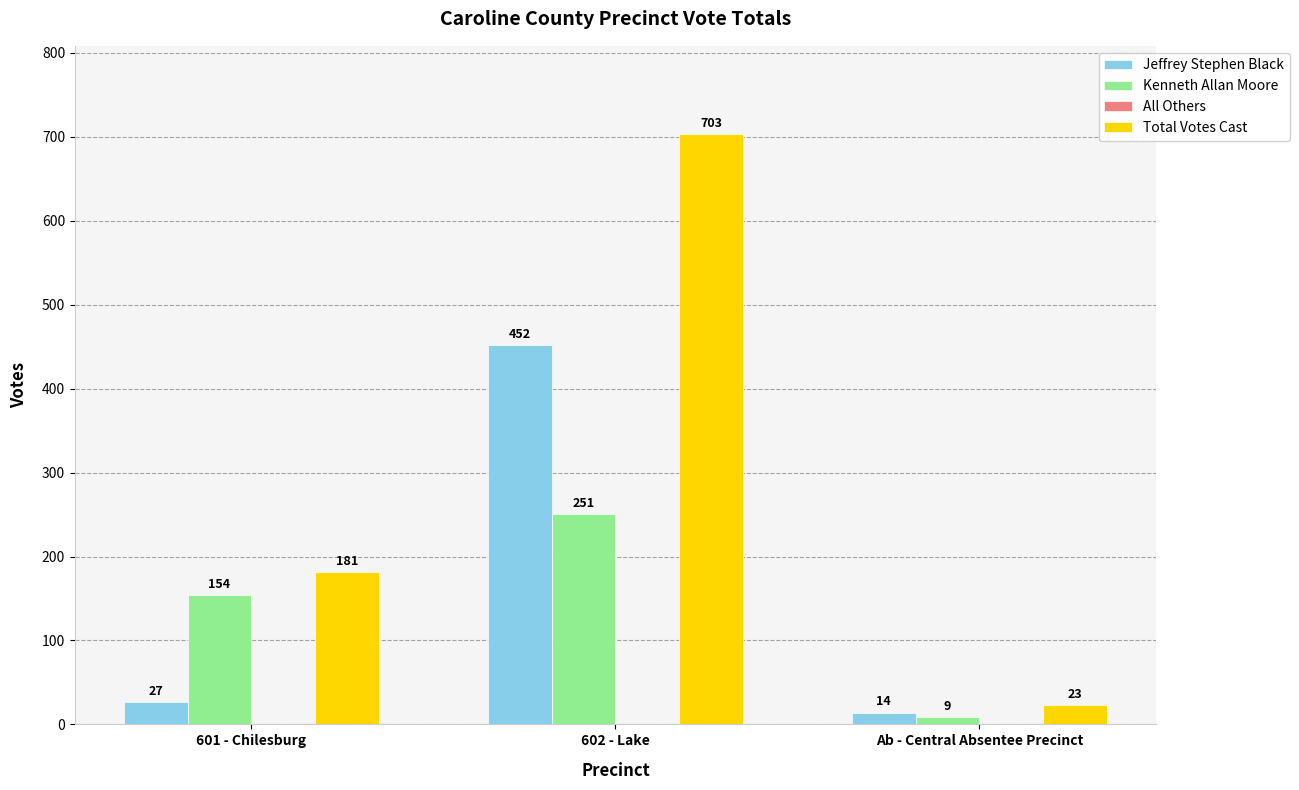

The value of Kenneth Allan Moore at 601 - Chilesburg is 88. True or false?

False